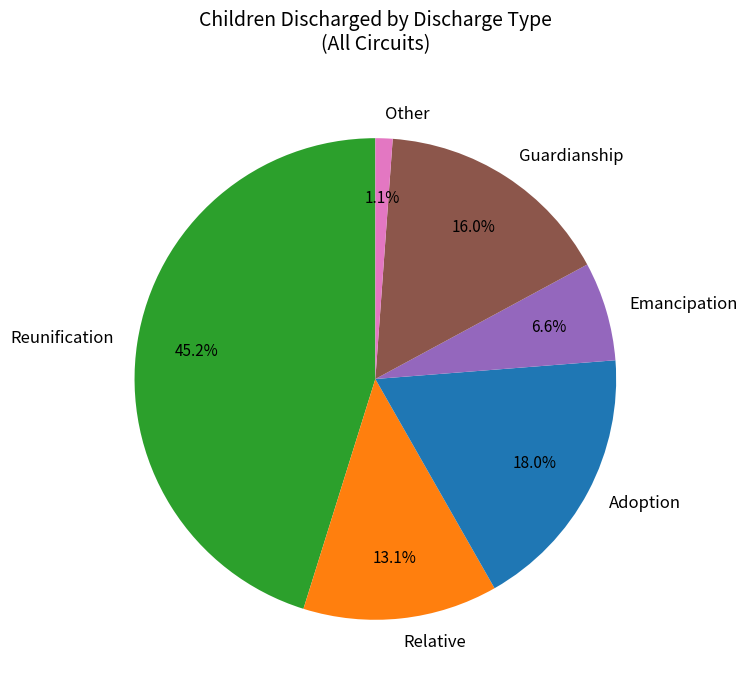

Between Relative and Guardianship, which is larger?

Guardianship